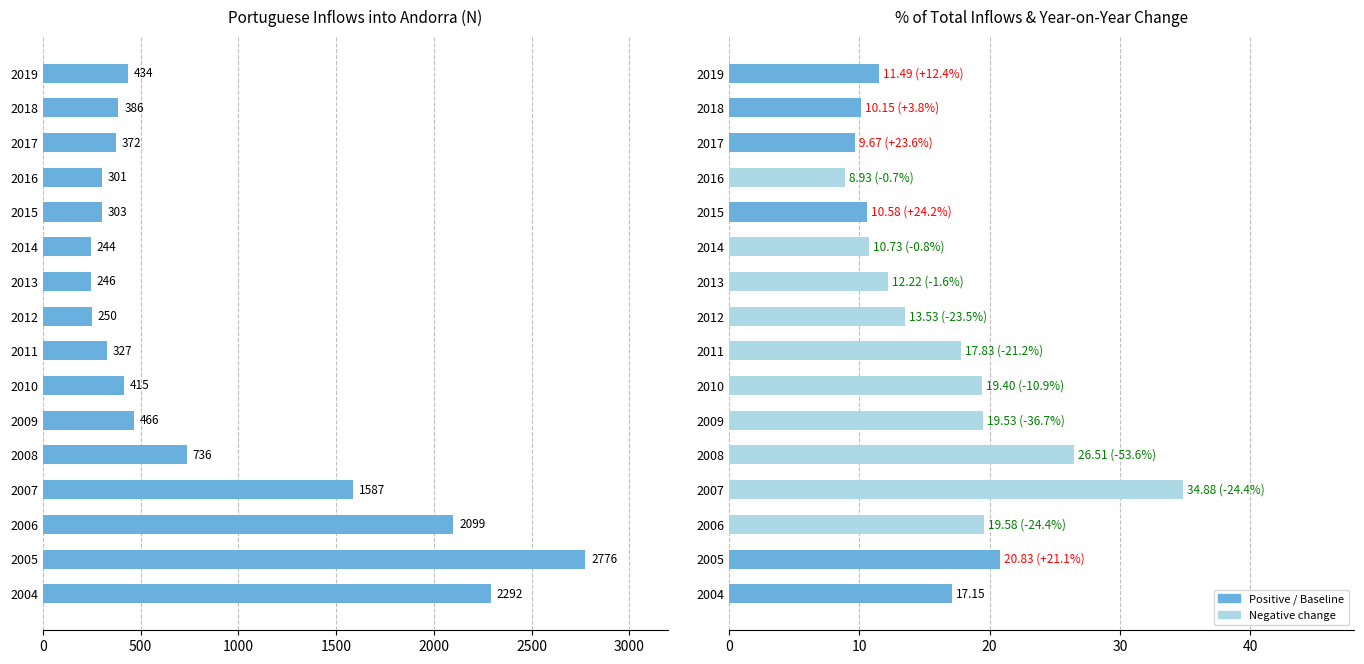

Reading left to right, extract all data points from this chart.

2292	2776	2099	1587	736	466	415	327	250	246	244	303	301	372	386	434